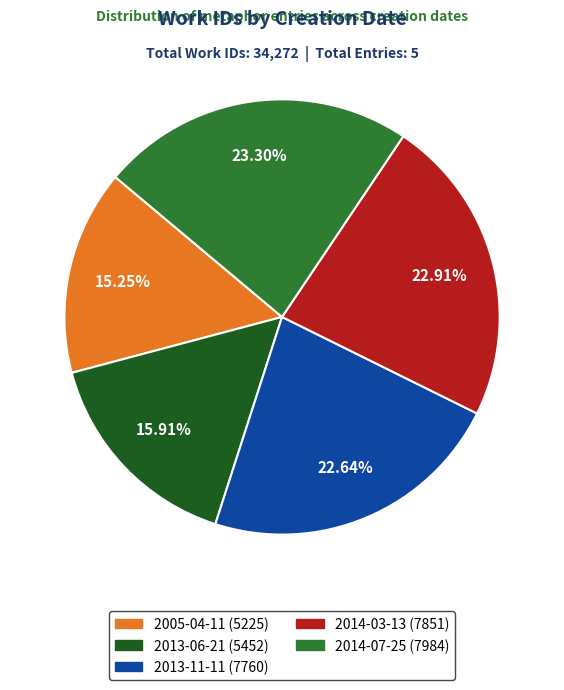

Approximately how many times larger is the value at 2013-06-21 compared to 2013-11-11?

0.7